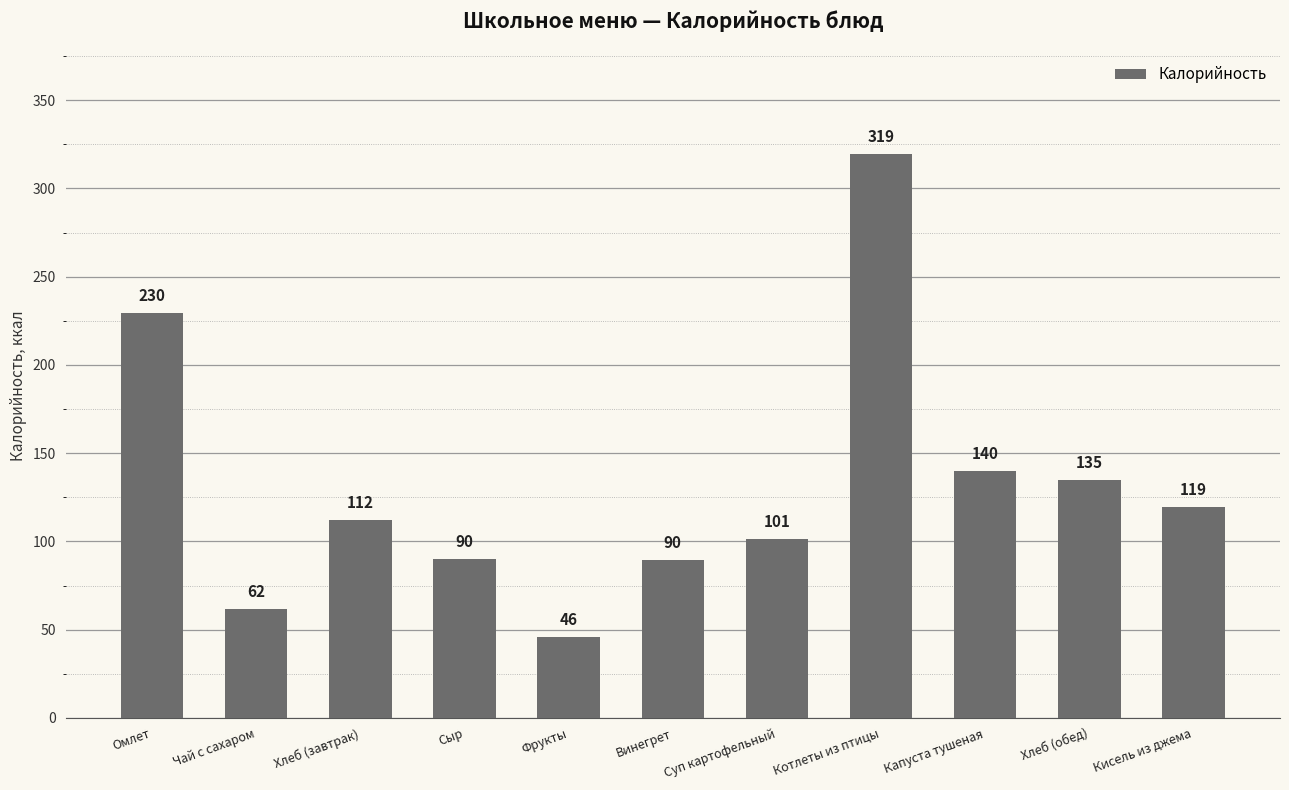

At which category does the chart reach its peak across all series?

Котлеты из птицы